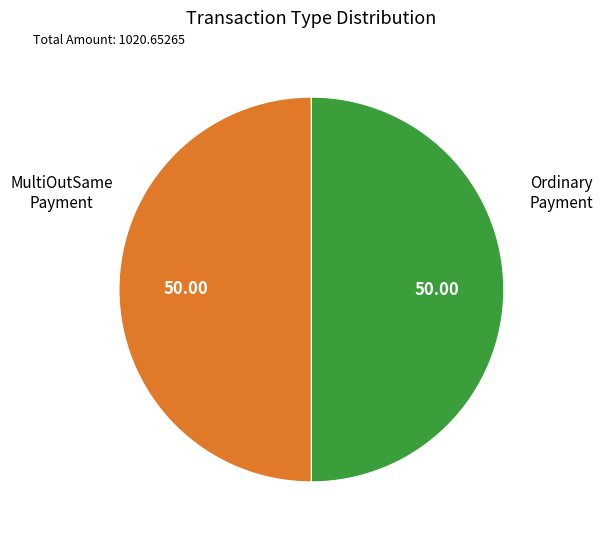

Count the number of slices in the pie.

2